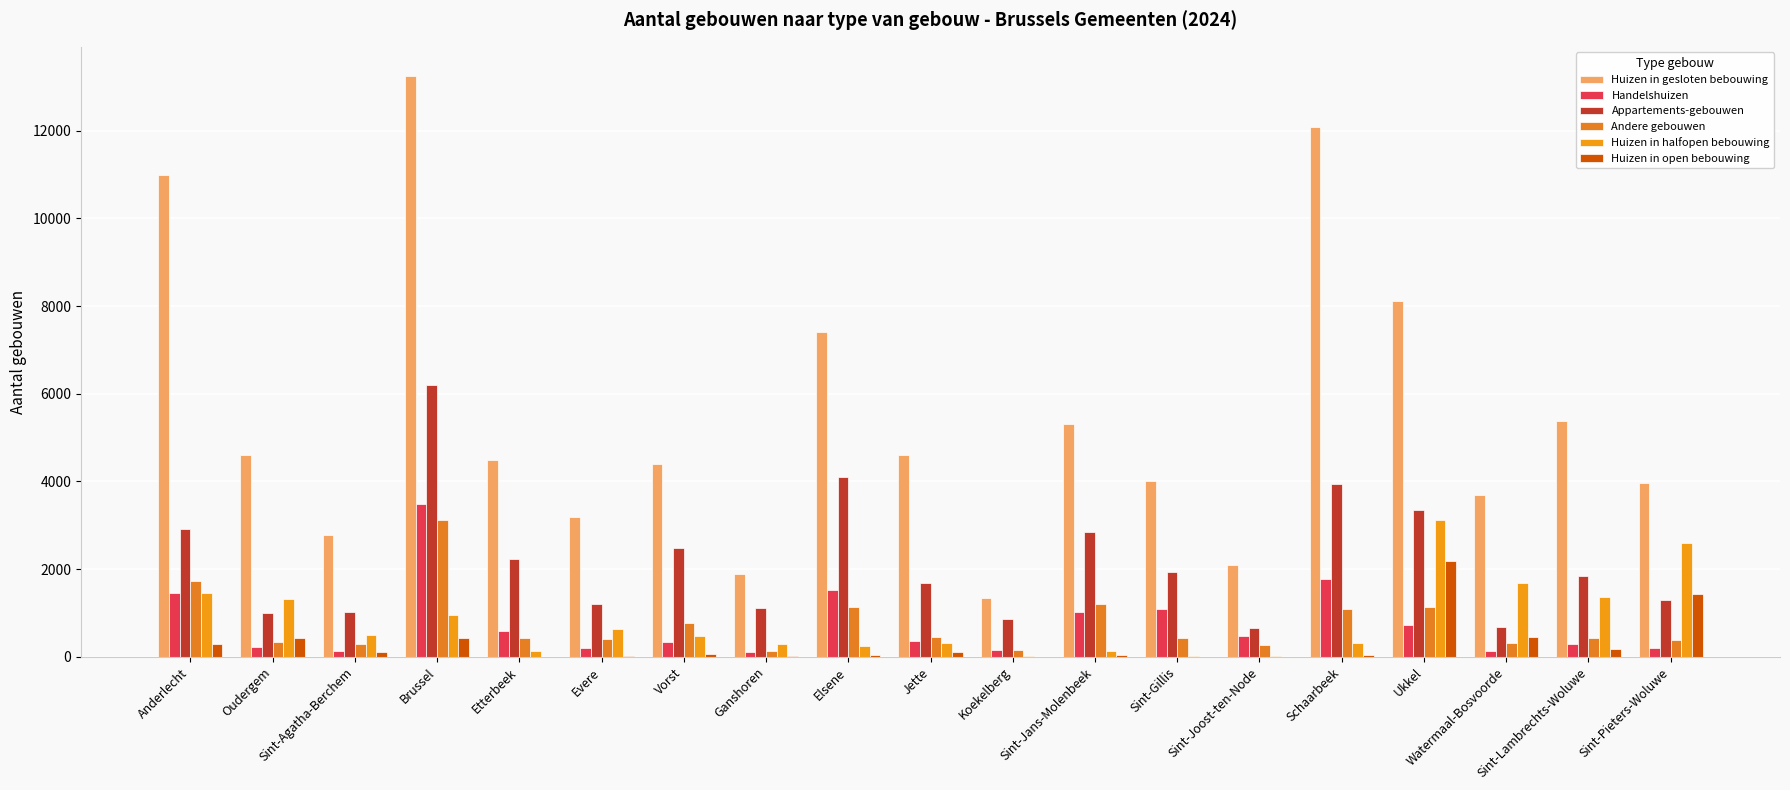

Which series has the widest spread of values?

Huizen in gesloten bebouwing